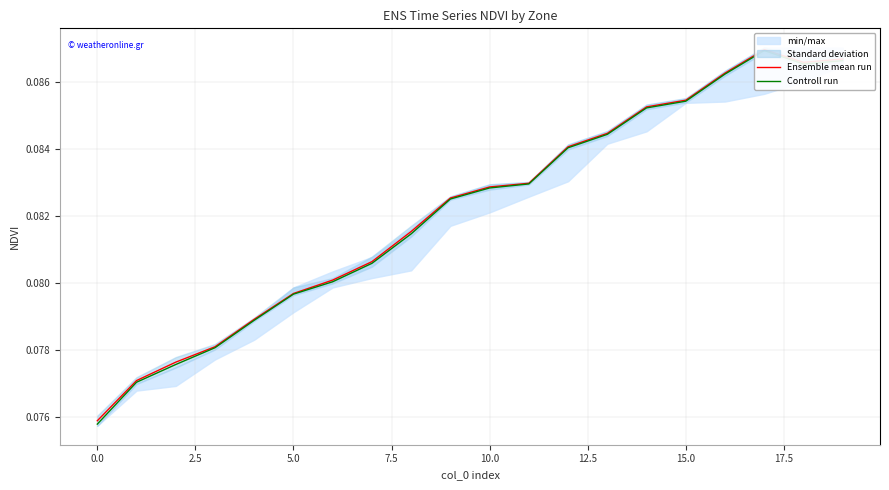

Reading left to right, extract all data points from this chart.

Ensemble mean run: 0.1	0.1	0.1	0.1	0.1	0.1	0.1	0.1	0.1	0.1	0.1	0.1	0.1	0.1	0.1	0.1	0.1	0.1	0.1	0.1
Controll run: 0.1	0.1	0.1	0.1	0.1	0.1	0.1	0.1	0.1	0.1	0.1	0.1	0.1	0.1	0.1	0.1	0.1	0.1	0.1	0.1